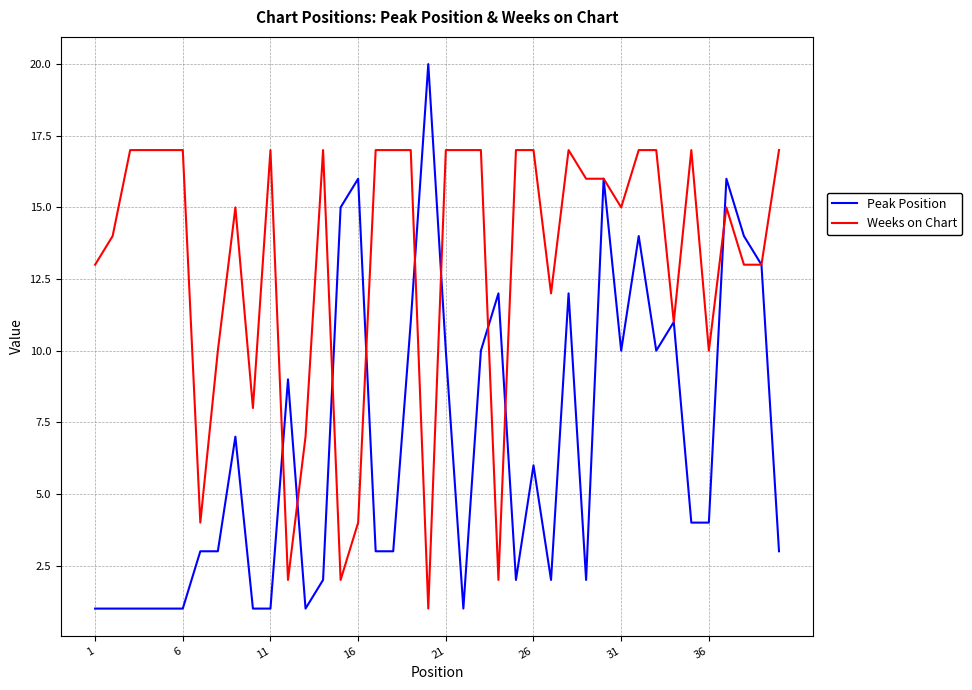

Rank the series by their maximum value, from highest to lowest.

Peak Position, Weeks on Chart